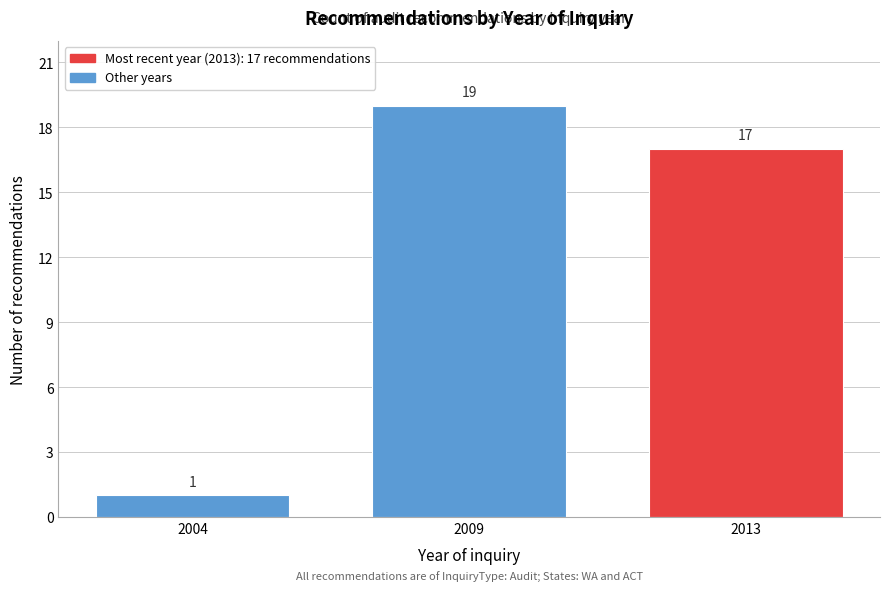

Reading left to right, extract all data points from this chart.

1	19	17